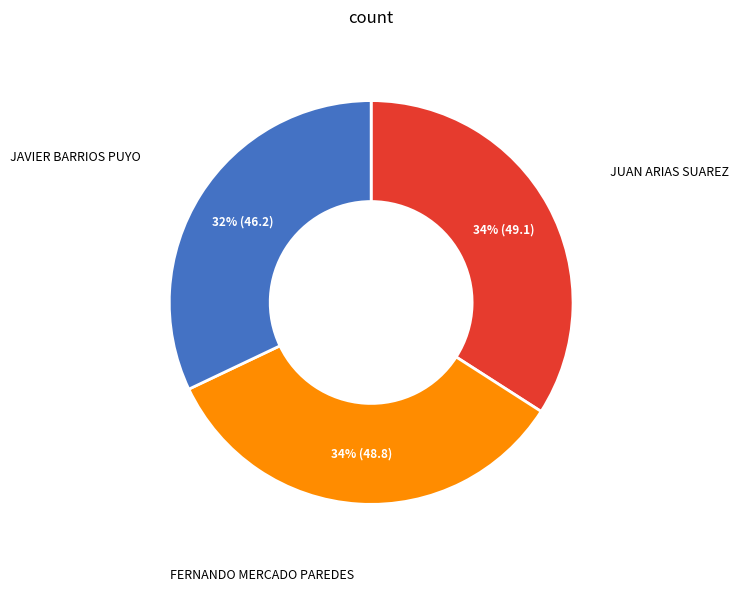

Is there any slice that represents more than half of the pie?

No